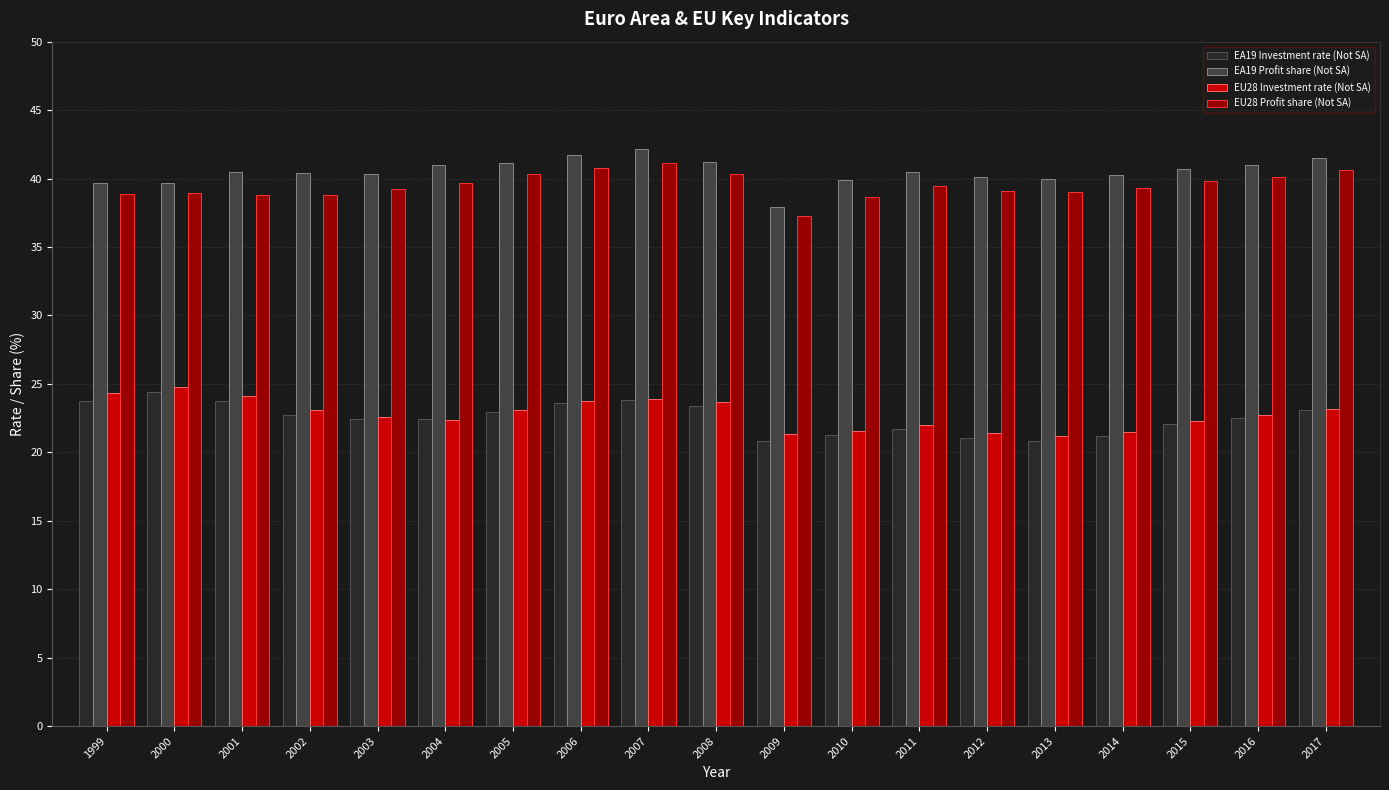

Is it true that EU28 Profit share (Not SA) equals 39.1 at 2012?

True